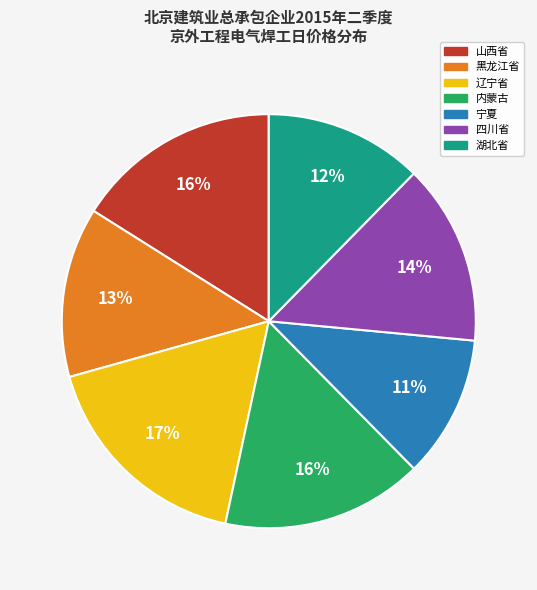

To the nearest percent, what portion does 四川省 represent?

14%